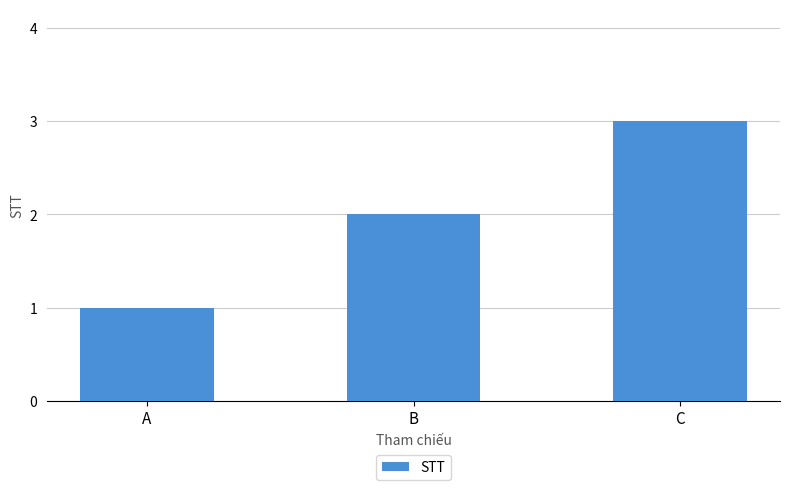

List the labels in order of value, smallest first.

A, B, C